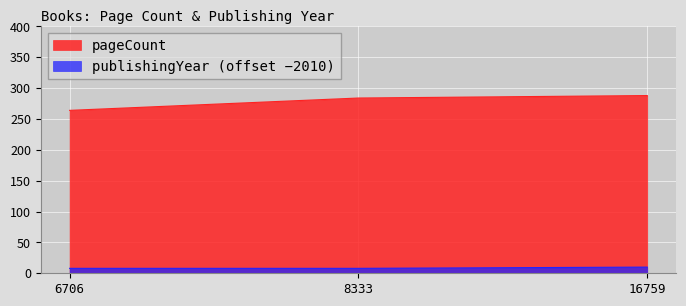

Does the chart display data point markers on the line(s)?

No